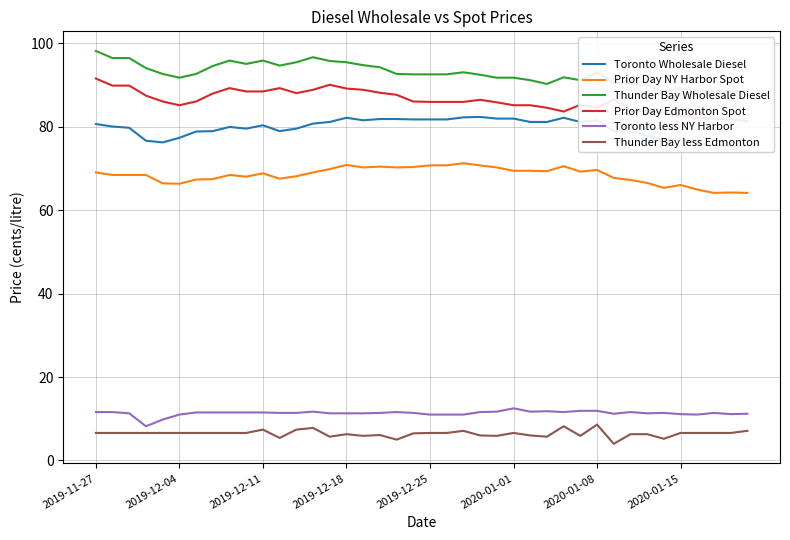

Does the chart display data point markers on the line(s)?

No